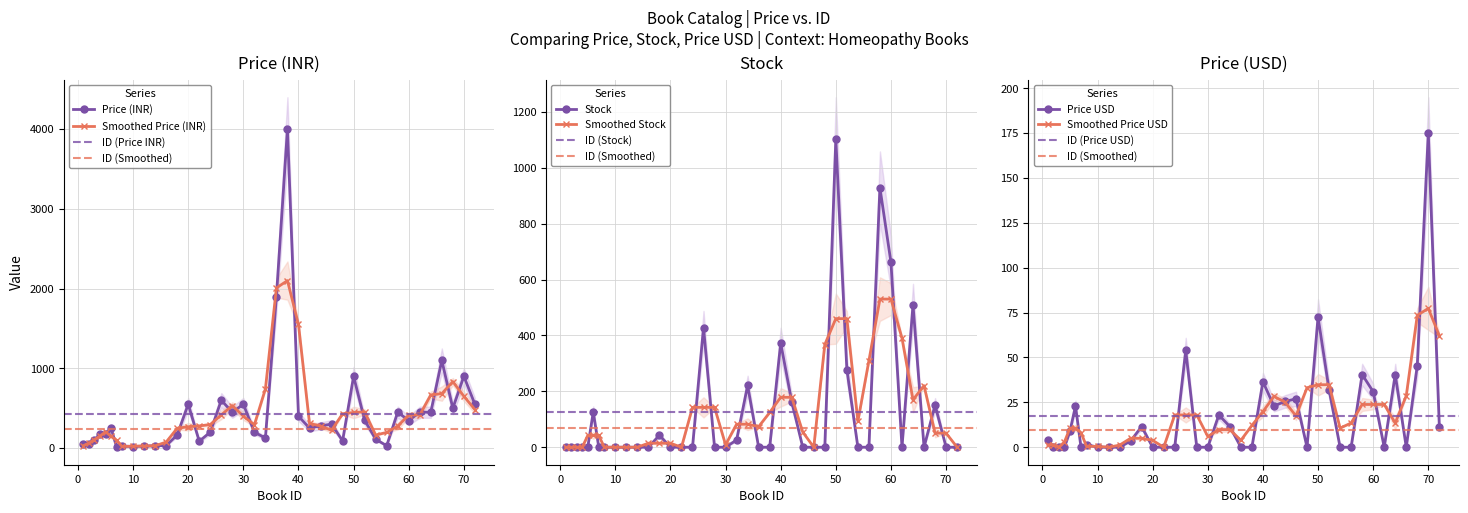

Between 20 and 44, which series saw the biggest shift?

Price